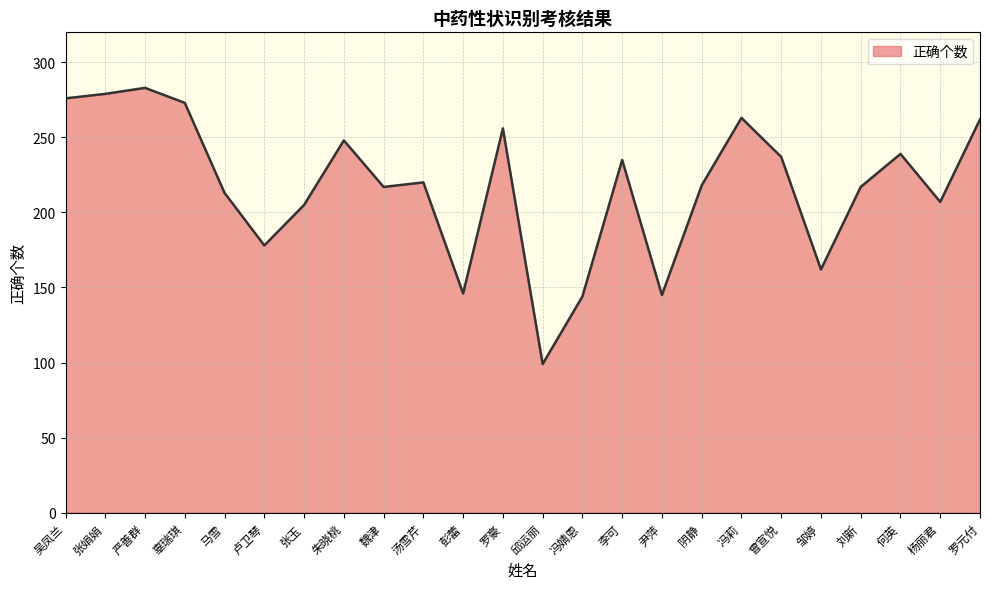

True or false: the data shows 145 at 尹萍.

True